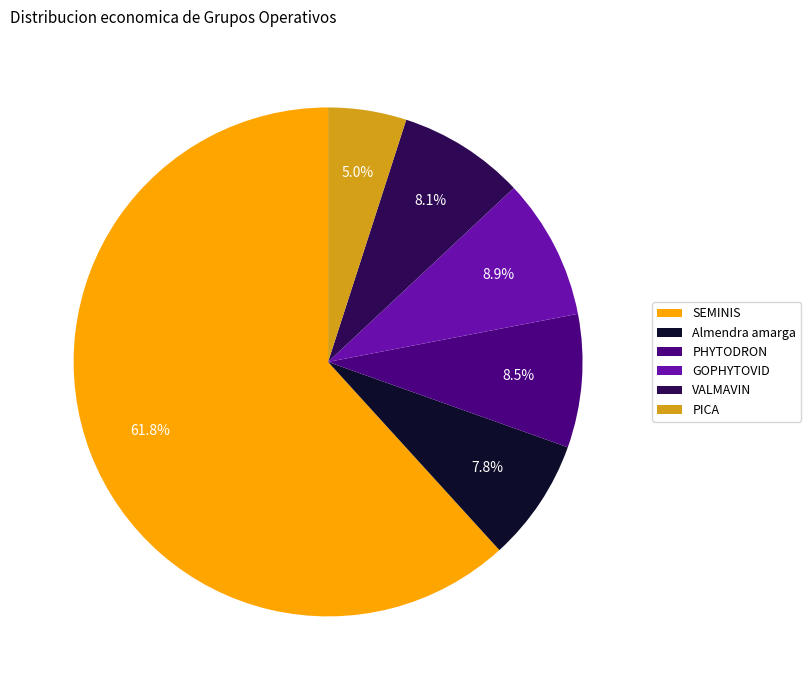

True or false: VALMAVIN accounts for 15% of the total.

False